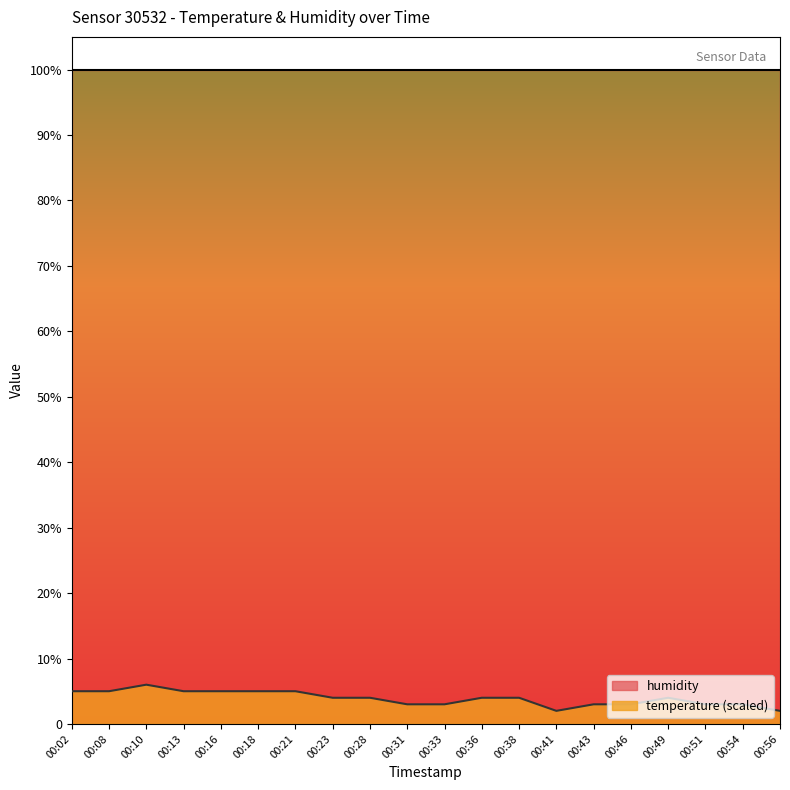

The chart shows a value of 4.7 at 00:31. True or false?

False